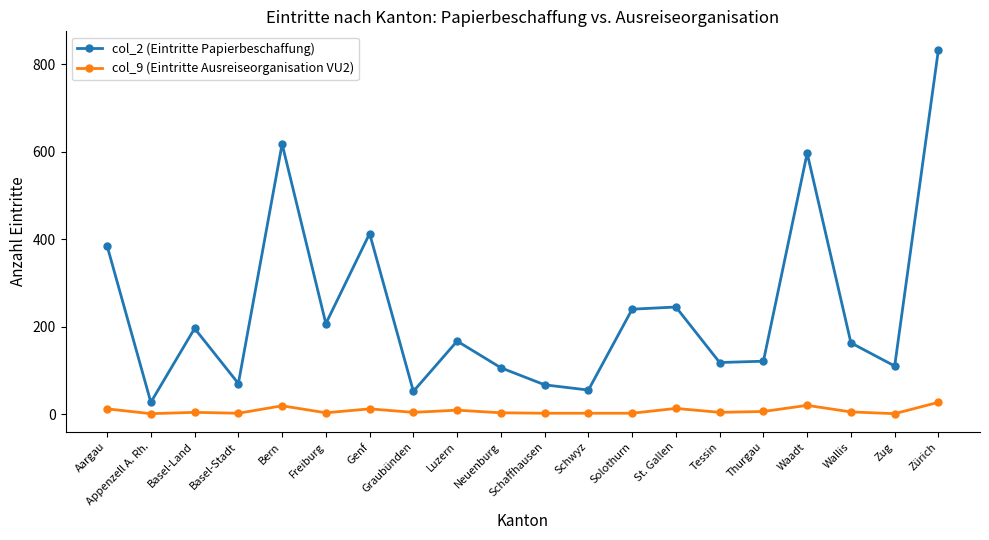

True or false: col_9 (Eintritte Ausreiseorganisation VU2) and col_2 (Eintritte Papierbeschaffung) cross at least once.

False